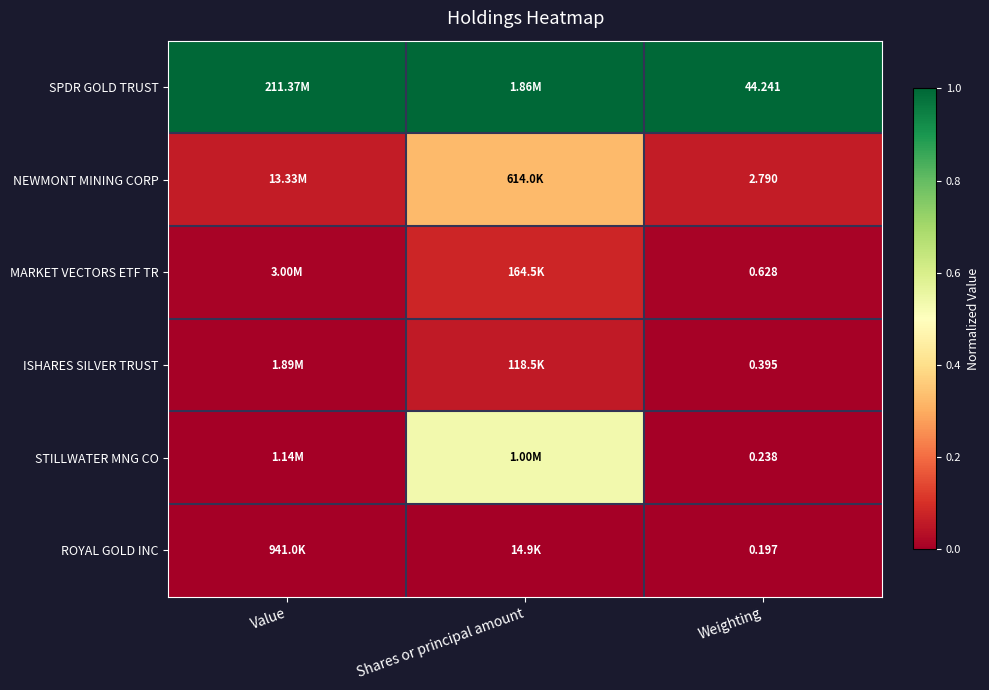

Rank the series at Weighting from lowest to highest value.

ROYAL GOLD INC, STILLWATER MNG CO, ISHARES SILVER TRUST, MARKET VECTORS ETF TR, NEWMONT MINING CORP, SPDR GOLD TRUST